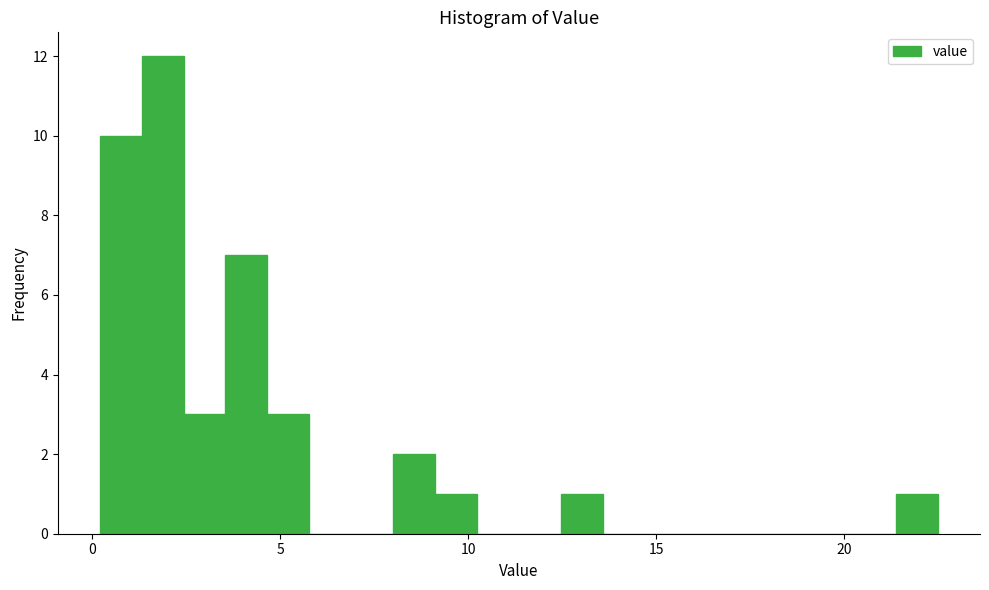

Read against the x-axis, roughly where is the centre of the tallest bar?

2.0